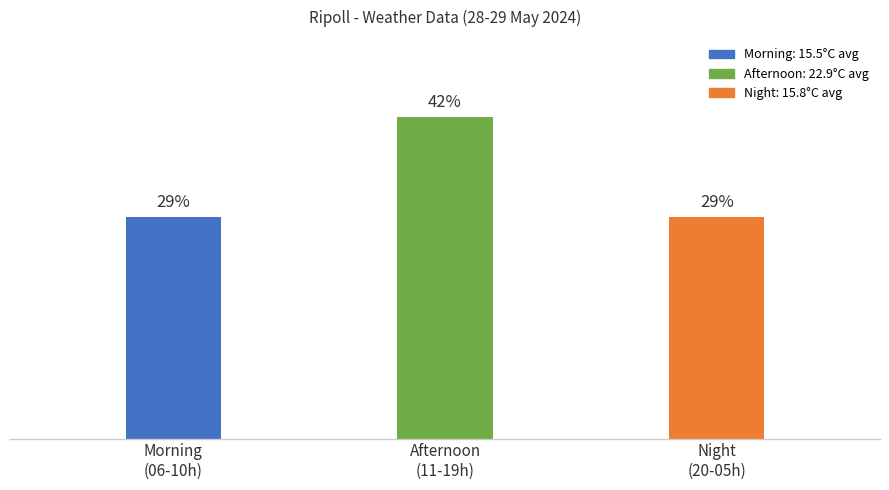

Are the bars horizontal?

No